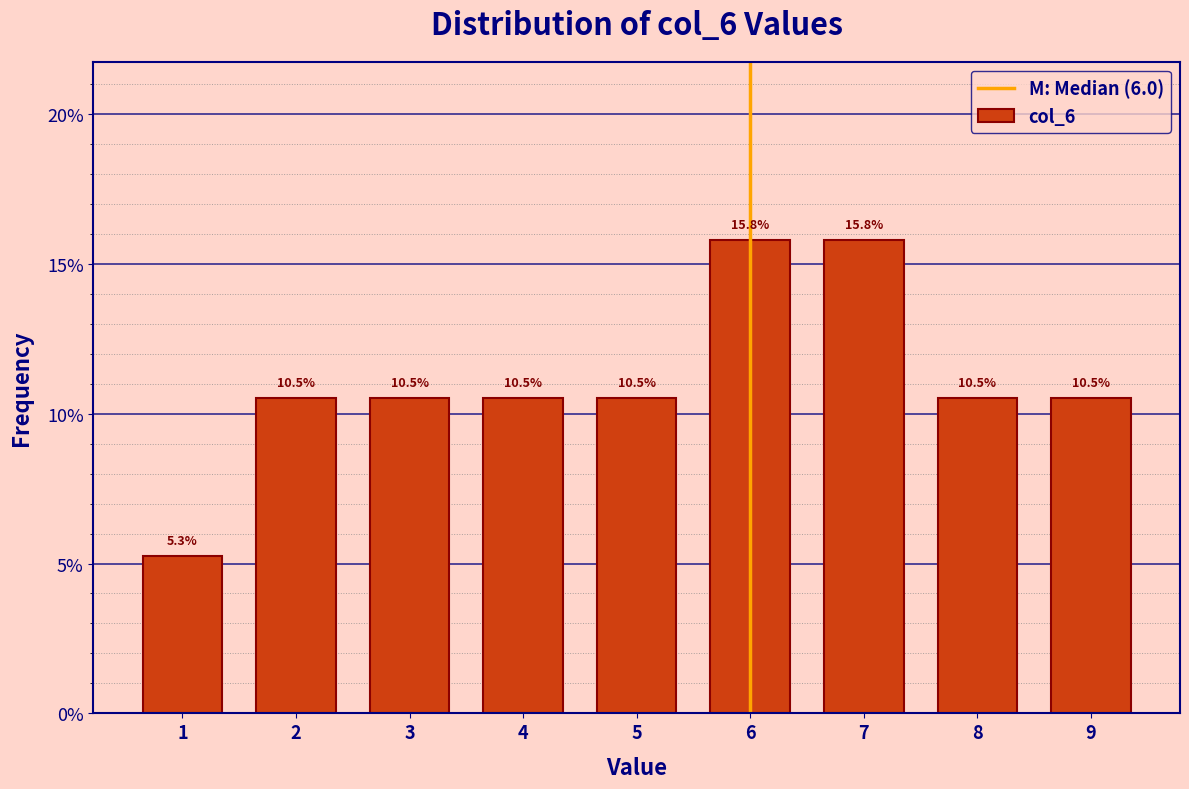

Reading left to right, list every bar in this chart as the range it spans on the x-axis followed by its height.

0.5 to 1.5: 5.3
1.5 to 2.5: 10.5
2.5 to 3.5: 10.5
3.5 to 4.5: 10.5
4.5 to 5.5: 10.5
5.5 to 6.5: 15.8
6.5 to 7.5: 15.8
7.5 to 8.5: 10.5
8.5 to 9.5: 10.5